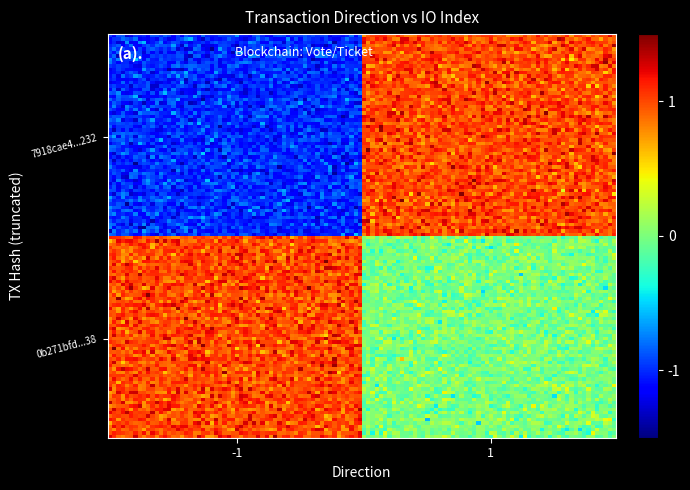

Which series has the widest spread of values?

7918cae48474cfdb286ef2e698e256e516b0232